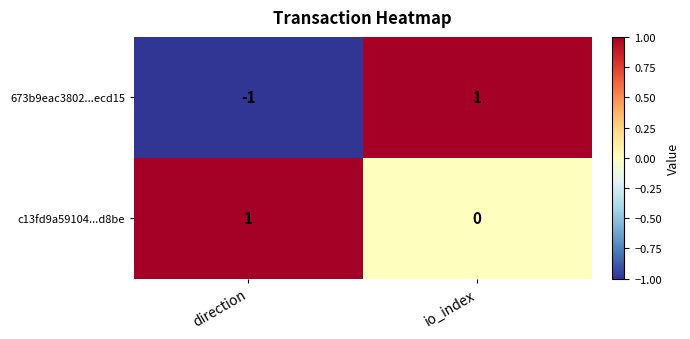

At how many categories does at least one series exceed 0?

2